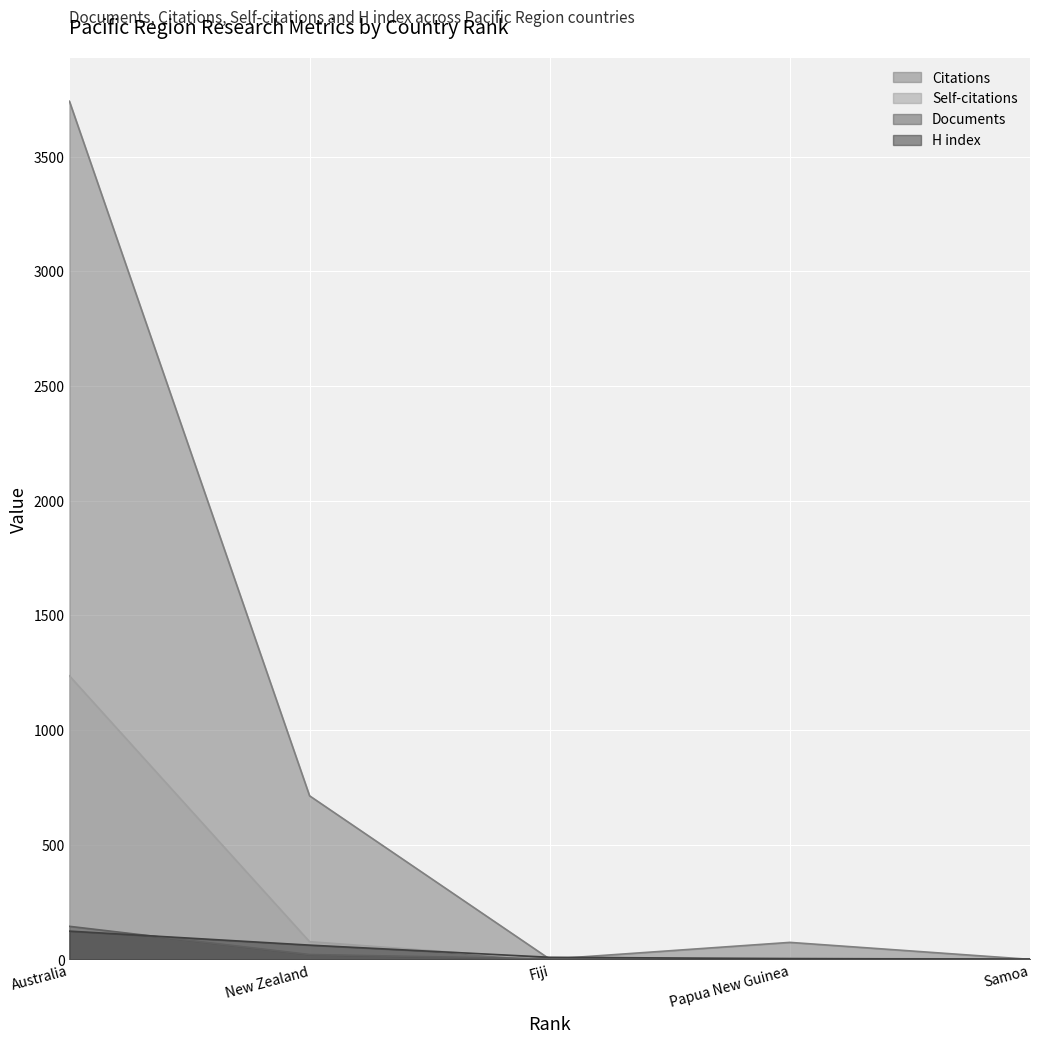

What is the maximum value for Self-citations?

1236